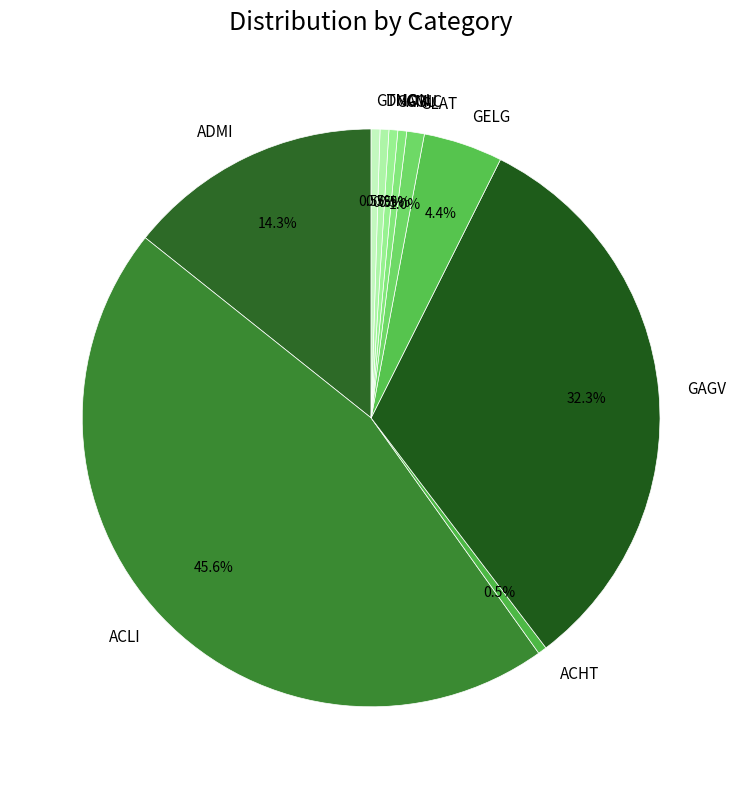

How many slices are in this pie chart?

10